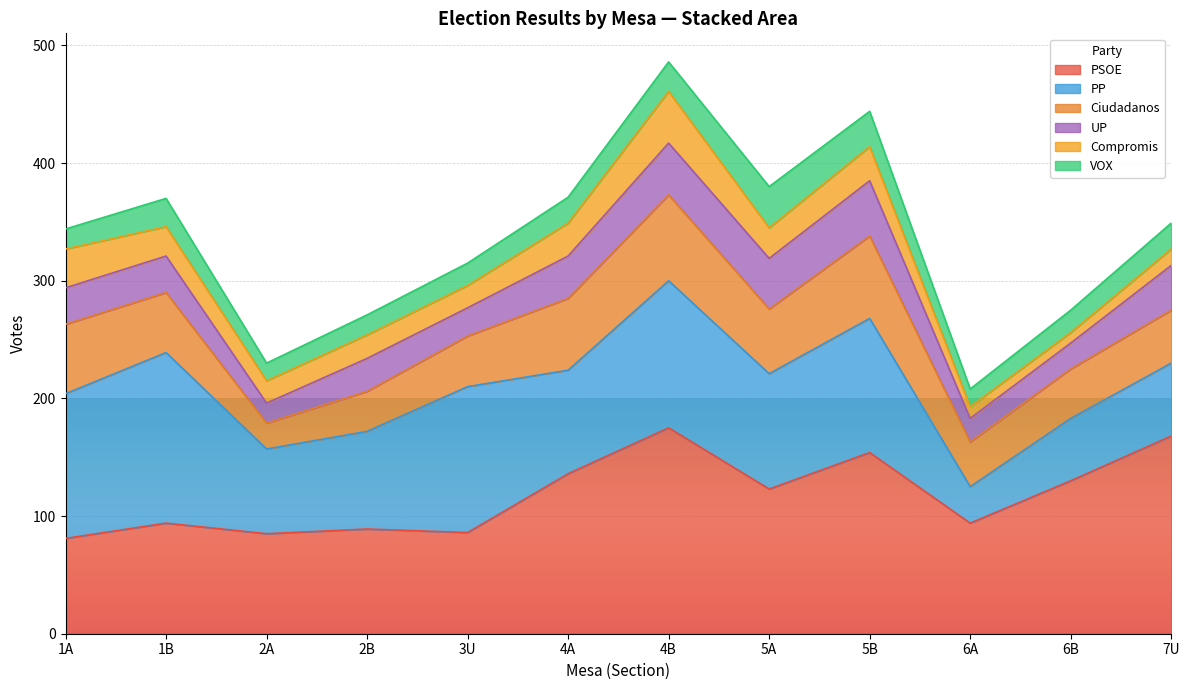

How many values in the 4B series are below 44?

7